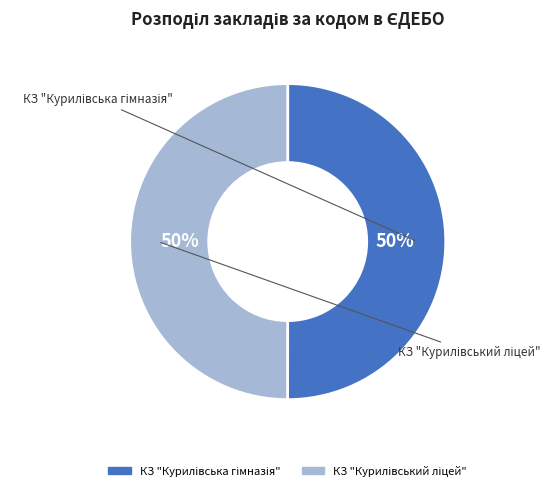

To the nearest percent, what is the average slice percentage?

50%